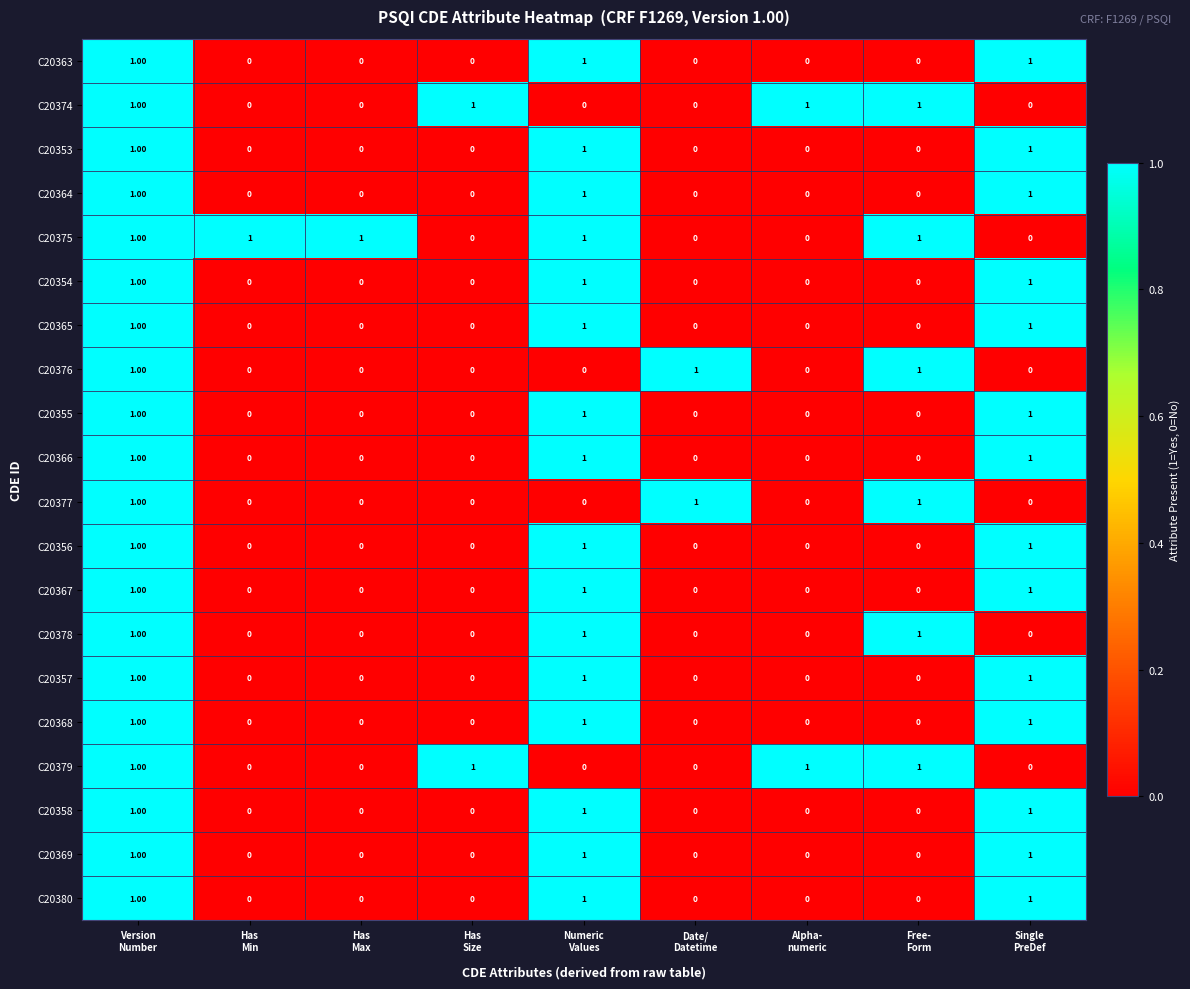

Which series has the largest total across all categories?

C20375